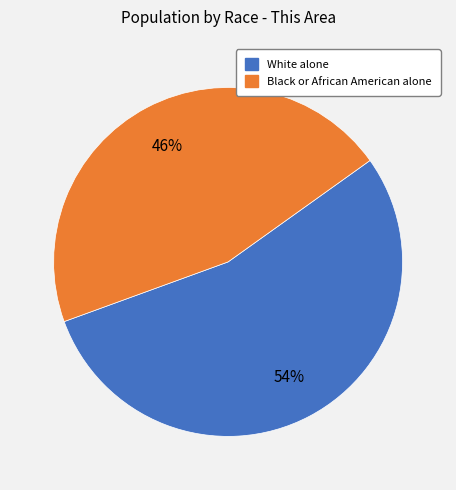

To the nearest percent, what is the average slice percentage?

50%